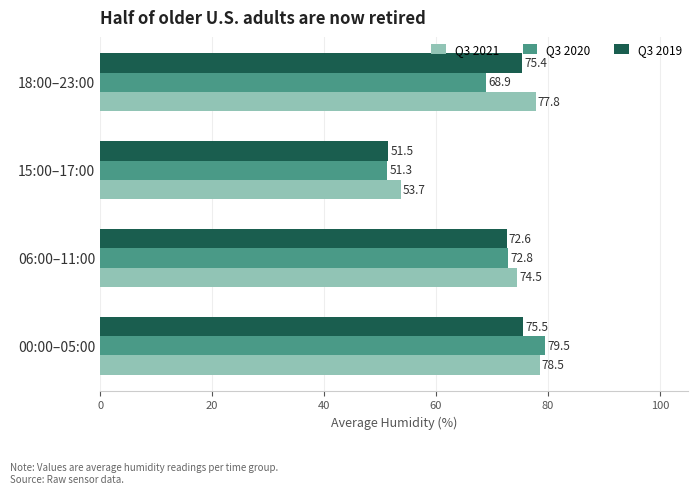

Rank the series by their average value, from lowest to highest.

Q3 2020, Q3 2019, Q3 2021